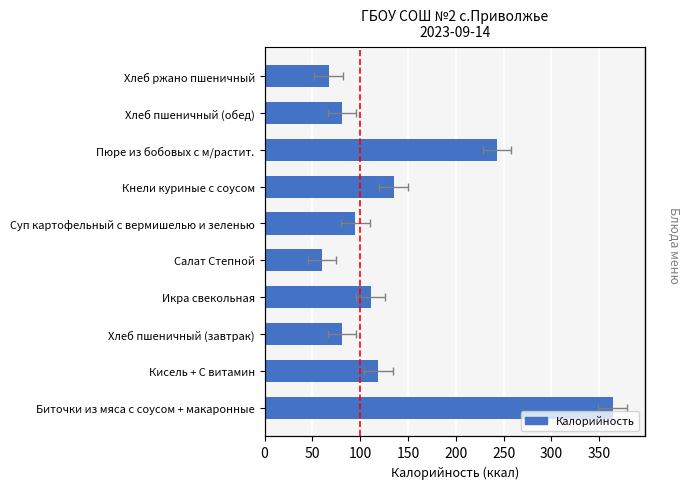

Is it true that the value at Пюре из бобовых с м/растит. is 370?

False